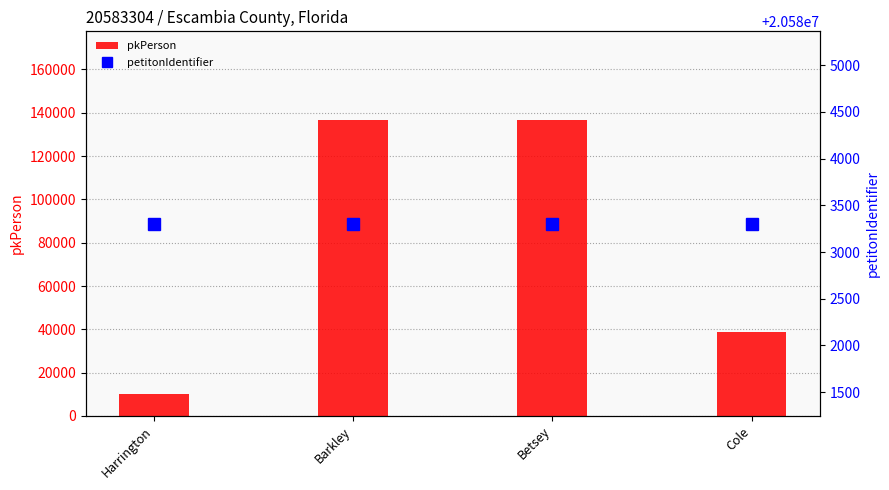

Reading right to left, what are all the values shown in this chart?

pkPerson: Cole=38706	Betsey=136634	Barkley=136633	Harrington=10232
petitonIdentifier: Cole=20583304	Betsey=20583304	Barkley=20583304	Harrington=20583304